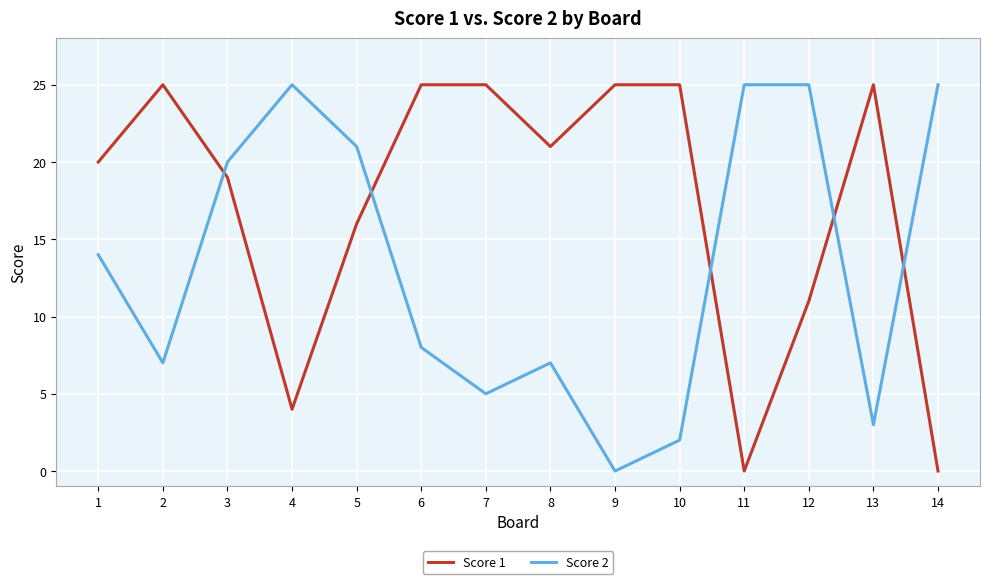

Where do Score 2 and Score 1 first cross each other?

2 and 3